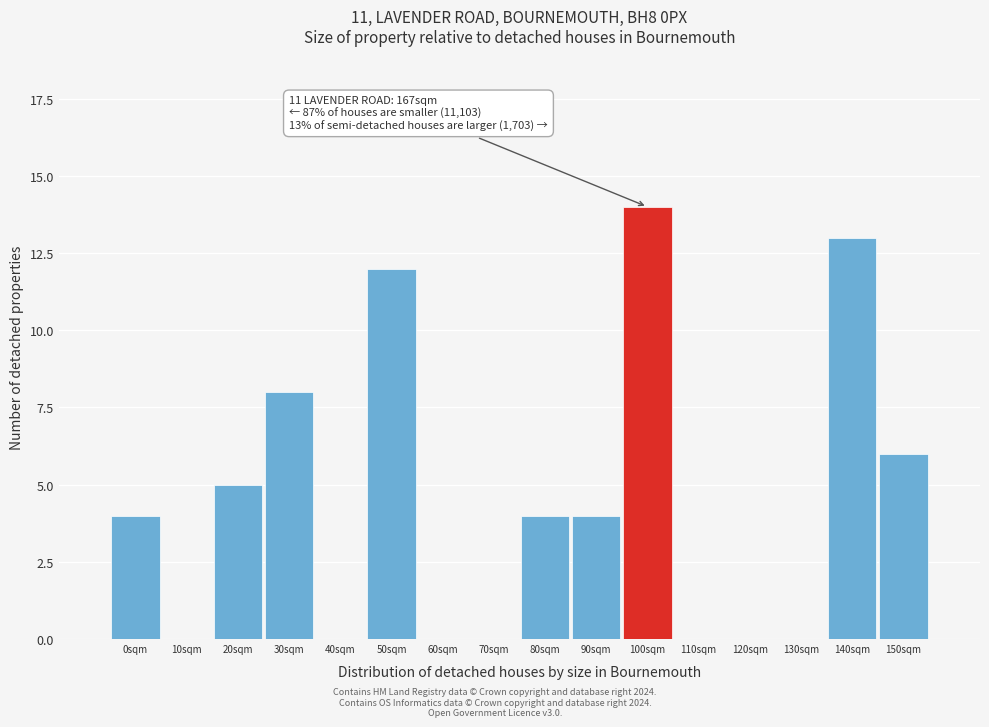

Reading right to left, transcribe all the data shown in this chart.

150sqm=6	140sqm=13	130sqm=0	120sqm=0	110sqm=0	100sqm=14	90sqm=4	80sqm=4	70sqm=0	60sqm=0	50sqm=12	40sqm=0	30sqm=8	20sqm=5	10sqm=0	0sqm=4